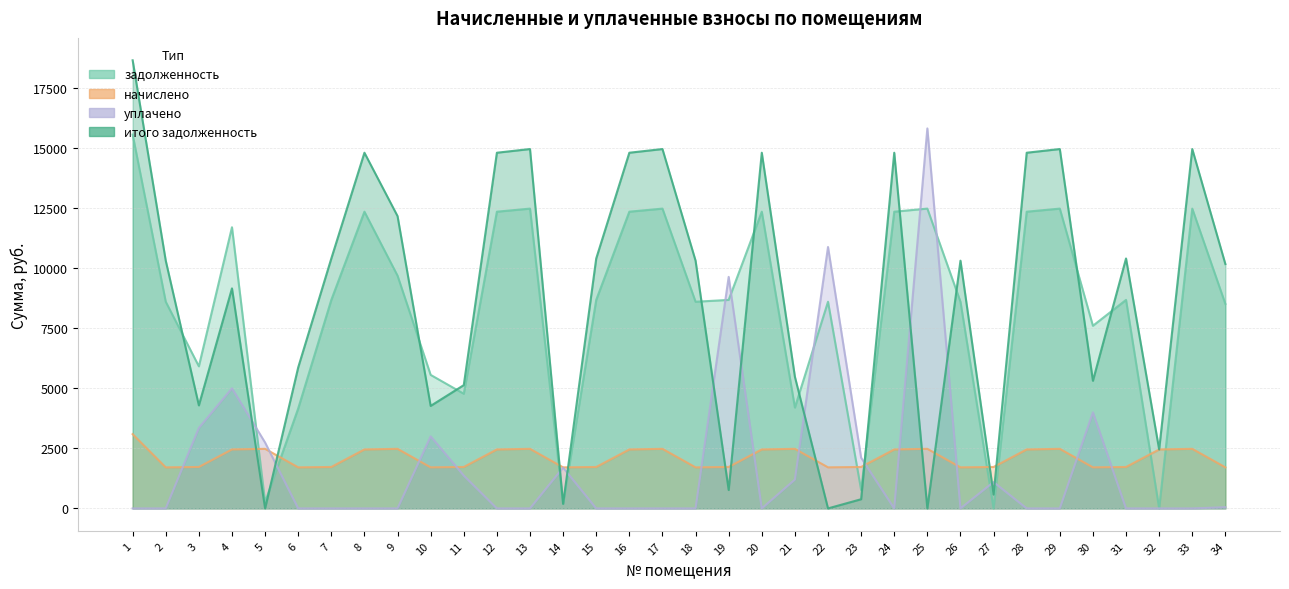

Reading right to left, what are all the values shown in this chart?

задолженность: 34=8512.6	33=12480.5	32=0.0	31=8679.8	30=7602.8	29=12480.5	28=12352.1	27=0.0	26=8602.8	25=12480.5	24=12352.1	23=767.8	22=8602.8	21=4199.0	20=12352.1	19=8679.8	18=8602.8	17=12480.5	16=12352.1	15=8679.8	14=180.6	13=12480.5	12=12352.1	11=4773.8	10=5557.6	9=9687.9	8=12352.1	7=8679.8	6=4160.7	5=262.4	4=11705.1	3=5914.8	2=8602.8	1=15562.1
начислено: 34=1709.5	33=2480.0	32=2454.6	31=1724.8	30=1709.5	29=2480.0	28=2454.6	27=1724.8	26=1709.5	25=2480.0	24=2454.6	23=1724.8	22=1709.5	21=2480.0	20=2454.6	19=1724.8	18=1709.5	17=2480.0	16=2454.6	15=1724.8	14=1709.5	13=2480.0	12=2454.6	11=1724.8	10=1709.5	9=2480.0	8=2454.6	7=1724.8	6=1709.5	5=2480.0	4=2454.6	3=1724.8	2=1709.5	1=3092.4
уплачено: 34=50.0	33=0.0	32=0.0	31=0.0	30=4000.0	29=0.0	28=0.0	27=1097.6	26=0.0	25=15818.4	24=0.0	23=2110.4	22=10881.6	21=1200.0	20=0.0	19=9638.1	18=0.0	17=0.0	16=0.0	15=0.0	14=1700.0	13=0.0	12=0.0	11=1367.0	10=3000.0	9=0.0	8=0.0	7=0.0	6=0.0	5=2742.5	4=5000.0	3=3351.0	2=0.0	1=0.0
итого задолженность: 34=10172.2	33=14960.5	32=2454.6	31=10404.7	30=5312.4	29=14960.5	28=14806.6	27=575.0	26=10312.4	25=0.0	24=14806.6	23=382.2	22=0.0	21=5479.1	20=14806.6	19=766.6	18=10312.4	17=14960.5	16=14806.6	15=10404.7	14=190.1	13=14960.5	12=14806.6	11=5131.7	10=4267.1	9=12167.9	8=14806.6	7=10404.7	6=5870.2	5=0.0	4=9159.6	3=4288.7	2=10312.4	1=18654.5